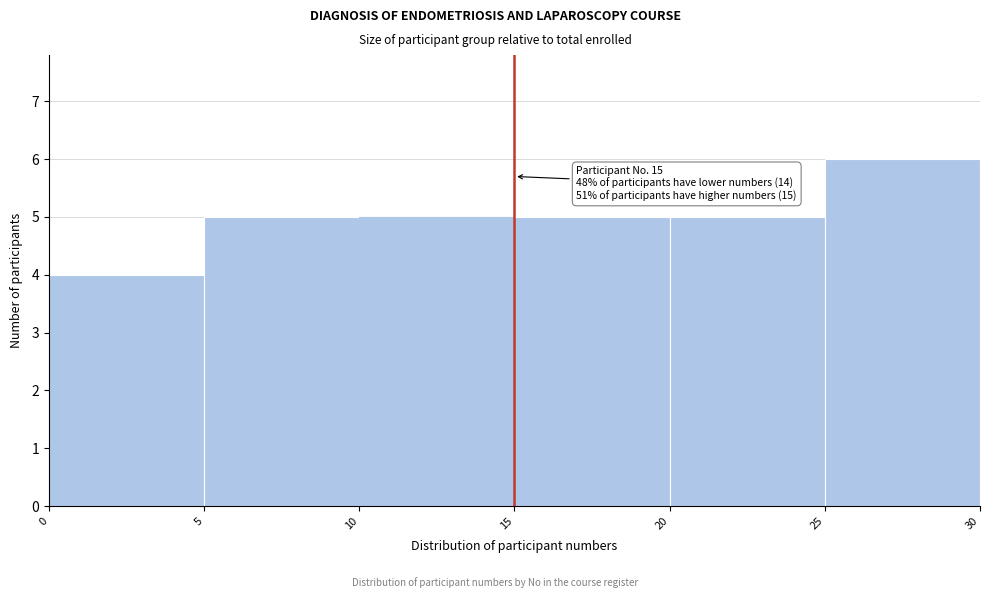

Which range on the x-axis has the tallest bar?

25 to 30